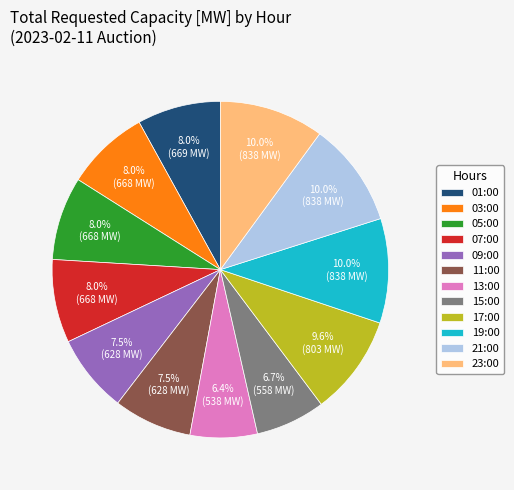

Does 19:00 account for over 50% of the chart?

No